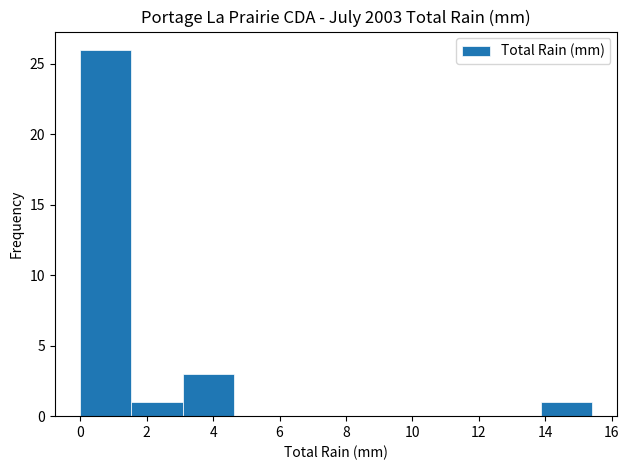

Reading left to right, list every bar in this chart as the range it spans on the x-axis followed by its height. Neither the bar edges nor the heights are printed on the chart, so give them approximately, as read against the axes.

0.00 to 1.54: 26
1.54 to 3.08: 1
3.08 to 4.62: 3
4.62 to 6.16: 0
6.16 to 7.70: 0
7.70 to 9.24: 0
9.24 to 10.78: 0
10.78 to 12.32: 0
12.32 to 13.86: 0
13.86 to 15.40: 1